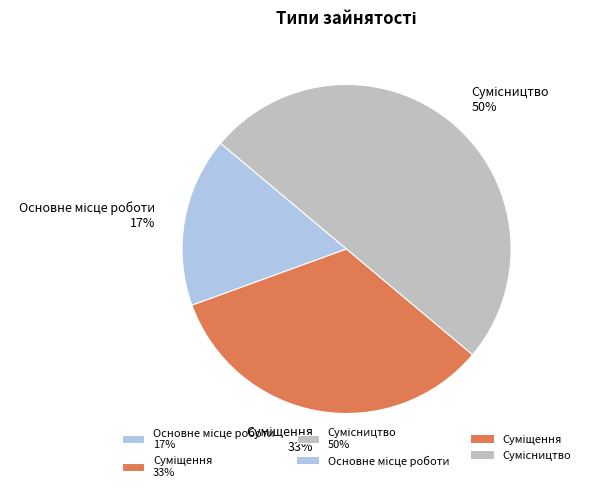

To the nearest percent, what is the average slice percentage?

33%